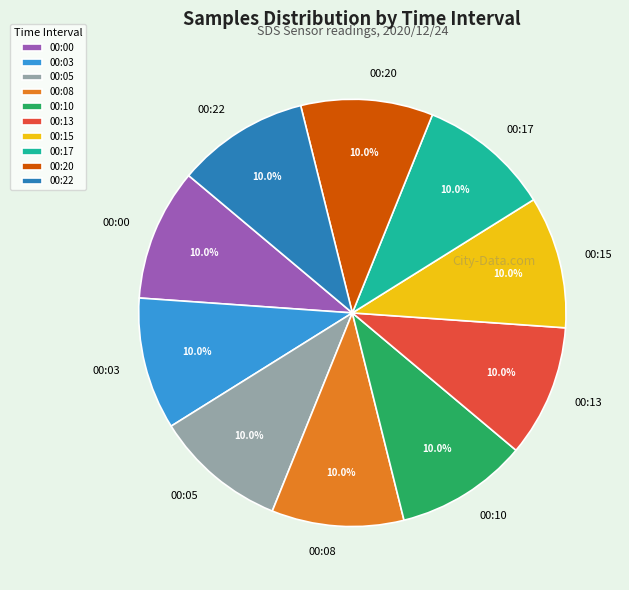

What is the ratio of the value at 00:00 to the value at 00:20?

1.0